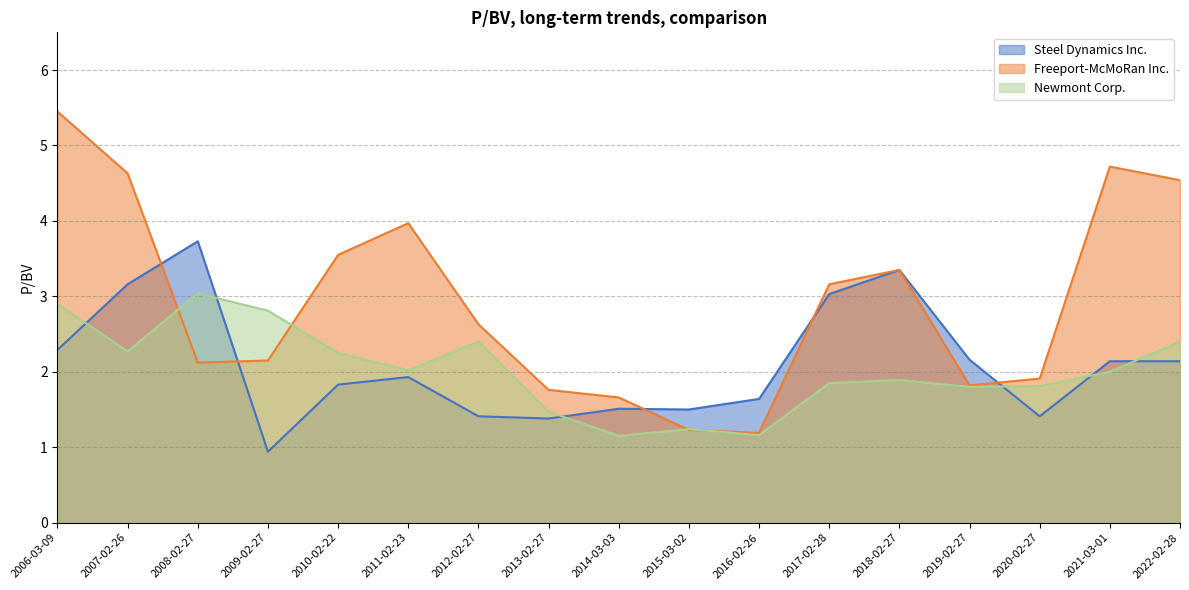

What is the sum of the Newmont Corp. values at 2010-02-22 and 2009-02-27?

5.1